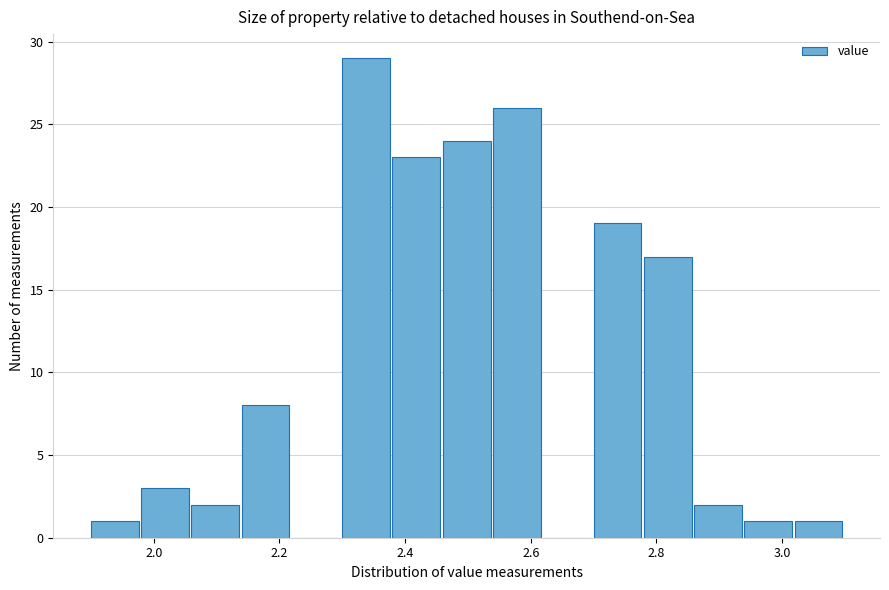

Reading left to right, transcribe this chart: for each bar, give the range it covers on the x-axis and its height. The values are not printed on the chart, so give them approximately, as read against the axis.

1.90 to 1.98: 1
1.98 to 2.06: 3
2.06 to 2.14: 2
2.14 to 2.22: 8
2.22 to 2.30: 0
2.30 to 2.38: 29
2.38 to 2.46: 23
2.46 to 2.54: 24
2.54 to 2.62: 26
2.62 to 2.70: 0
2.70 to 2.78: 19
2.78 to 2.86: 17
2.86 to 2.94: 2
2.94 to 3.02: 1
3.02 to 3.10: 1